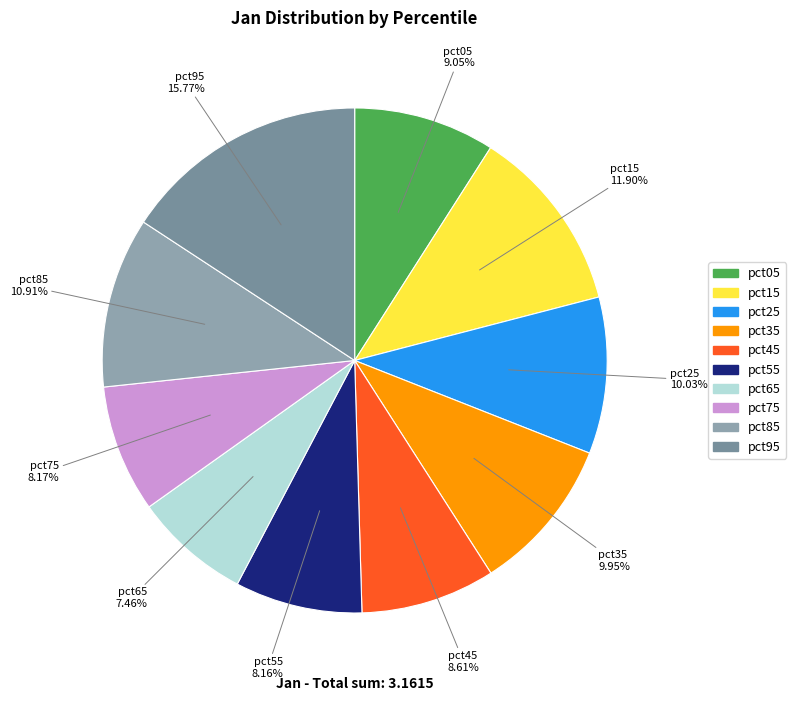

To the nearest percent, what percentage of the pie is pct55?

8%